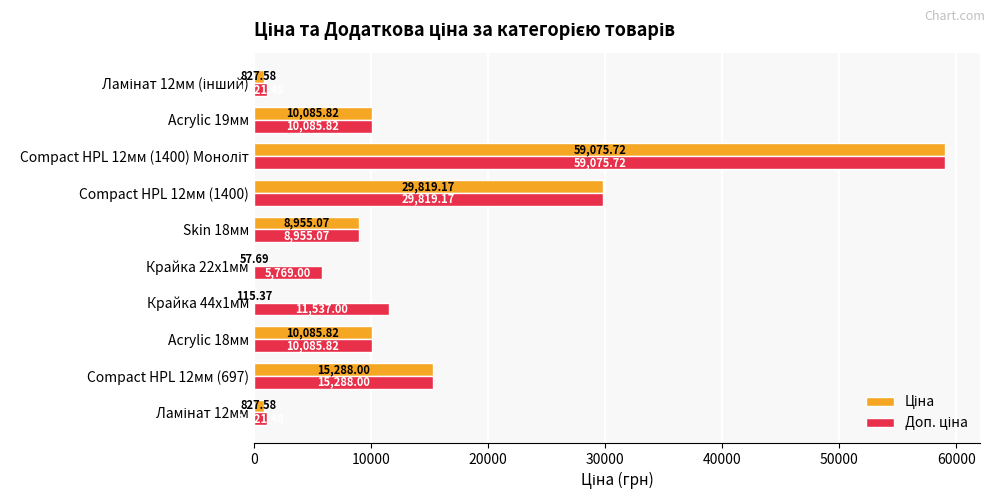

What is the total value across all series at Крайка 22x1мм?

5826.7